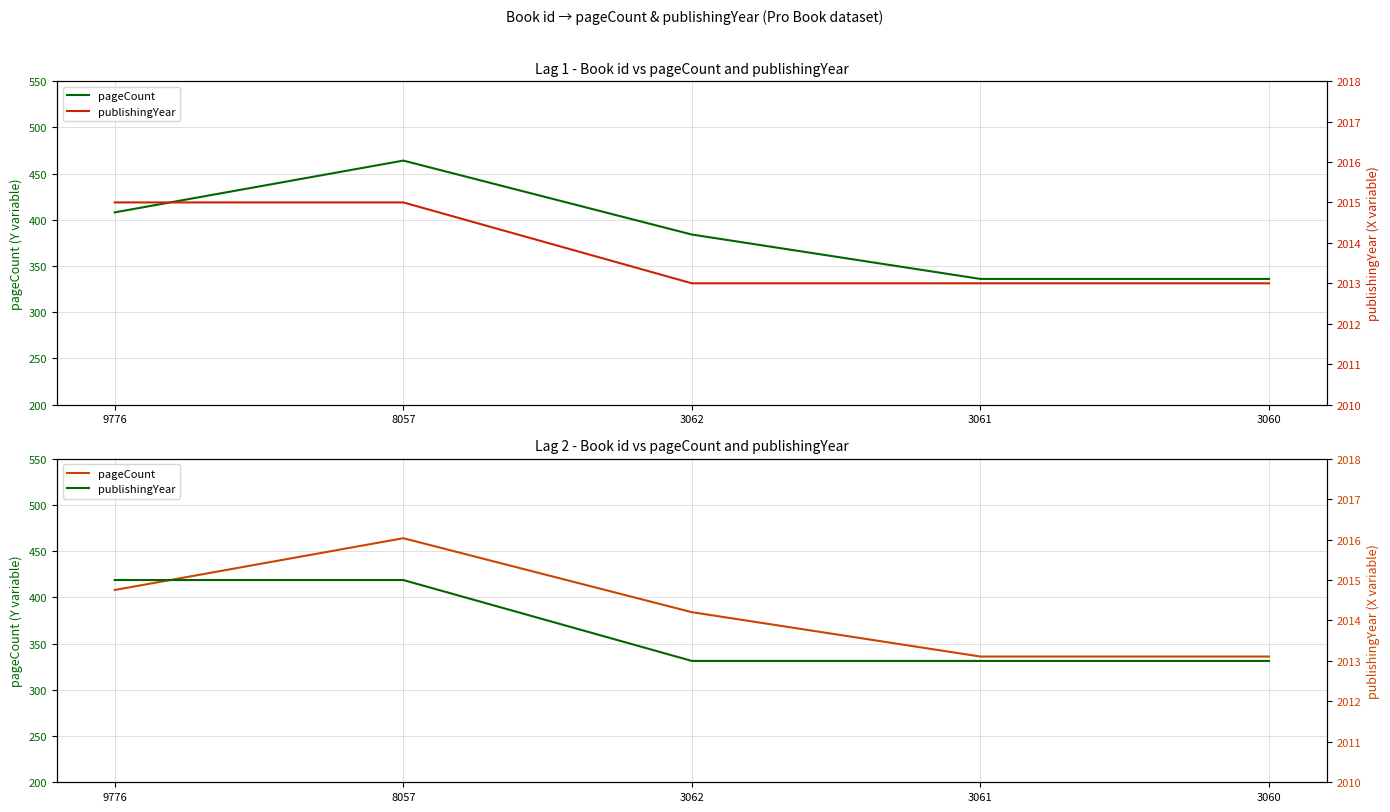

Which category has the lowest value in the publishingYear series?

3062